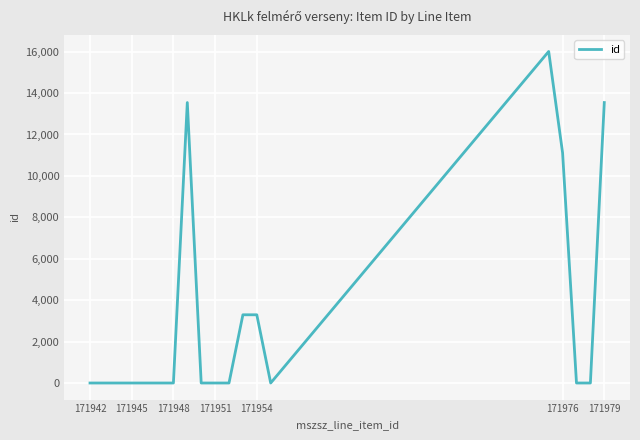

What is the difference between the maximum and minimum values?

16009